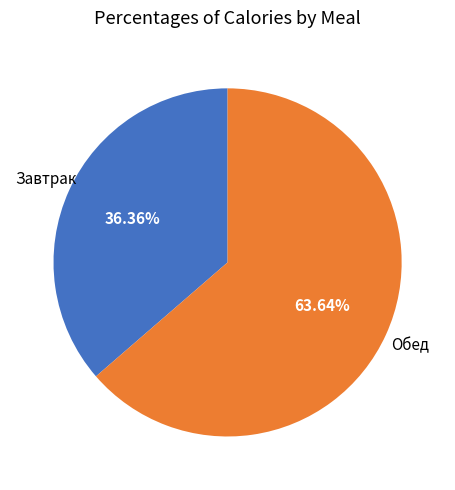

Does any single category account for the majority?

Yes